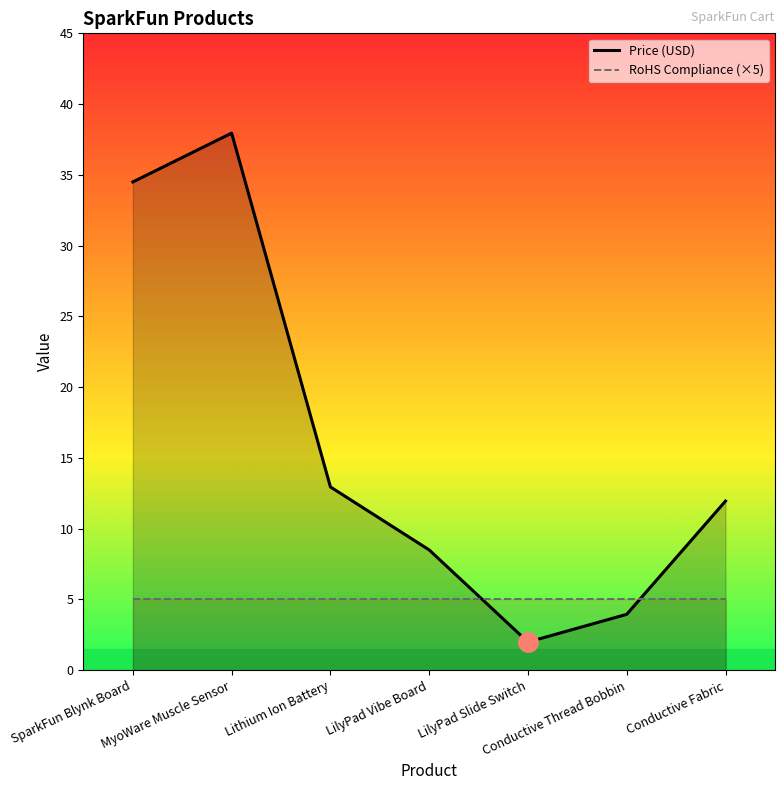

Which label corresponds to the largest value in the chart?

MyoWare Muscle Sensor